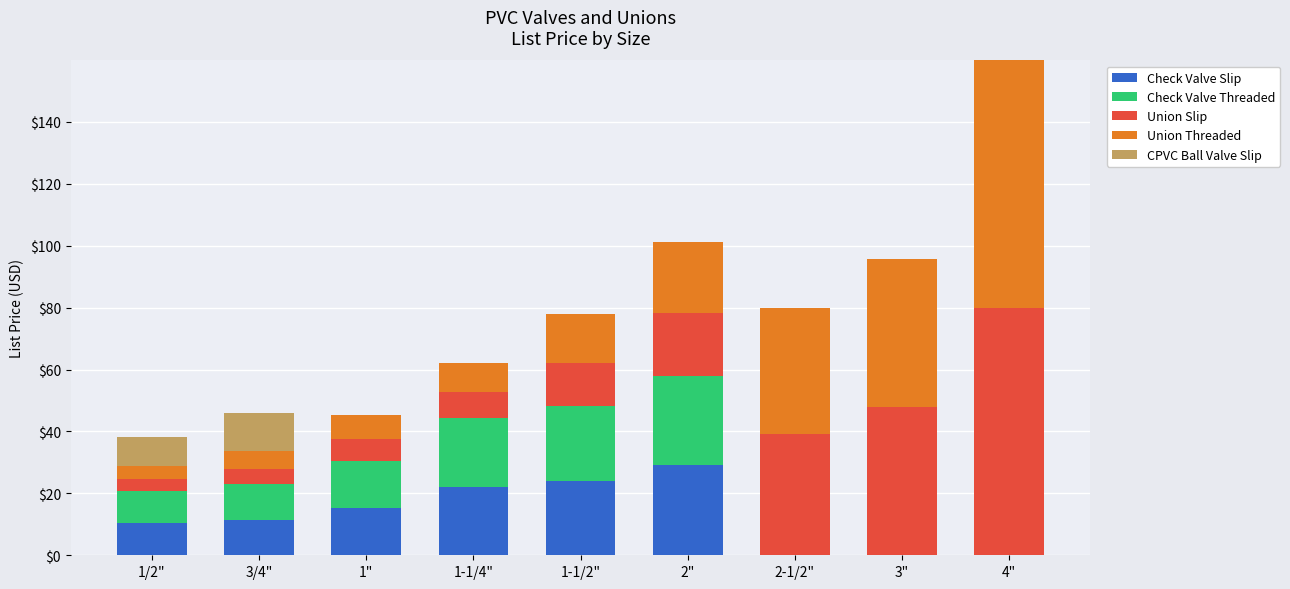

Which category has the highest value in the Check Valve Slip series?

2"